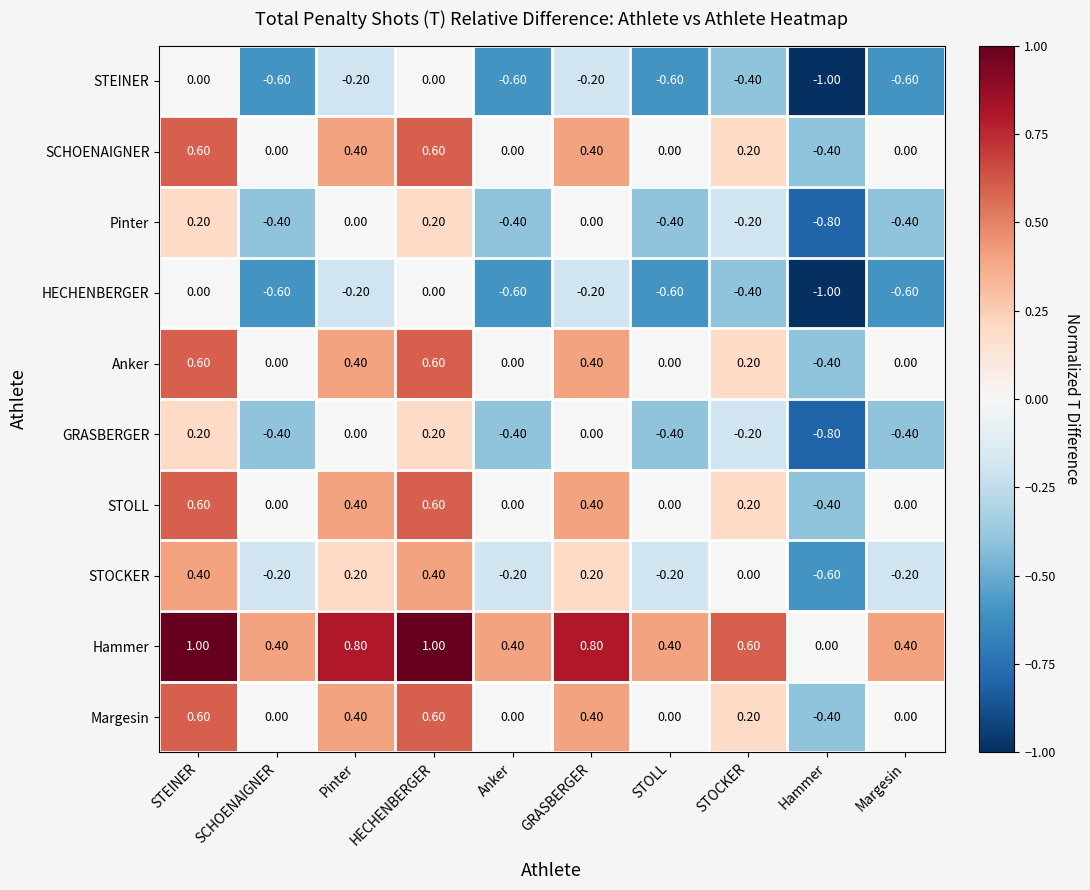

Which label corresponds to the smallest value in the chart?

Hammer